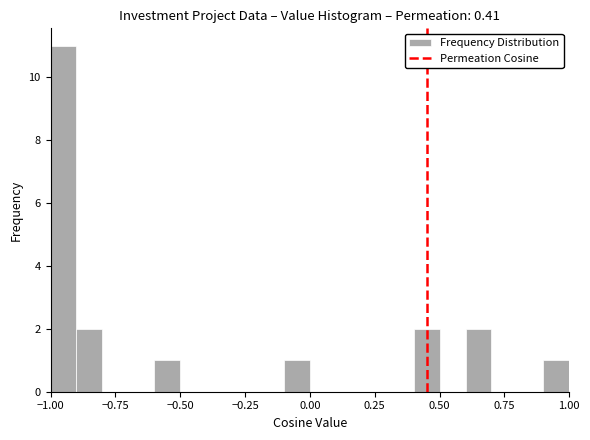

Around what value on the x-axis is the tallest bar? Give the approximate position of its centre, as read against the axis.

-0.95